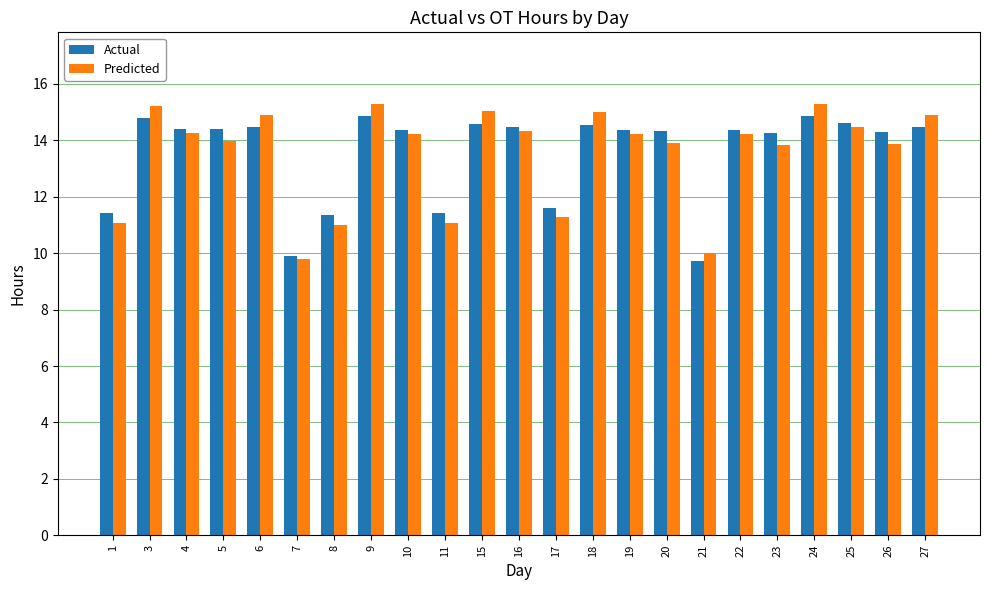

What is the greatest value displayed?

15.3